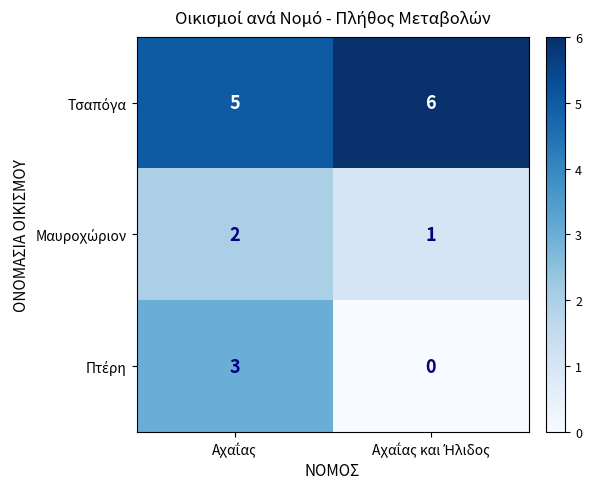

Count the number of data series in this chart.

3